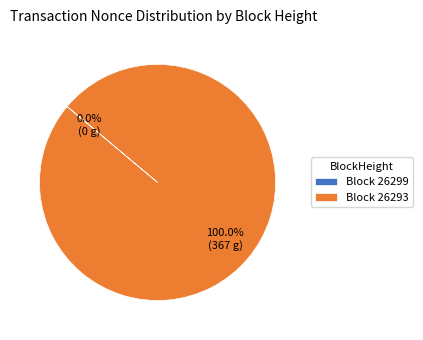

Count the number of slices in the pie.

2